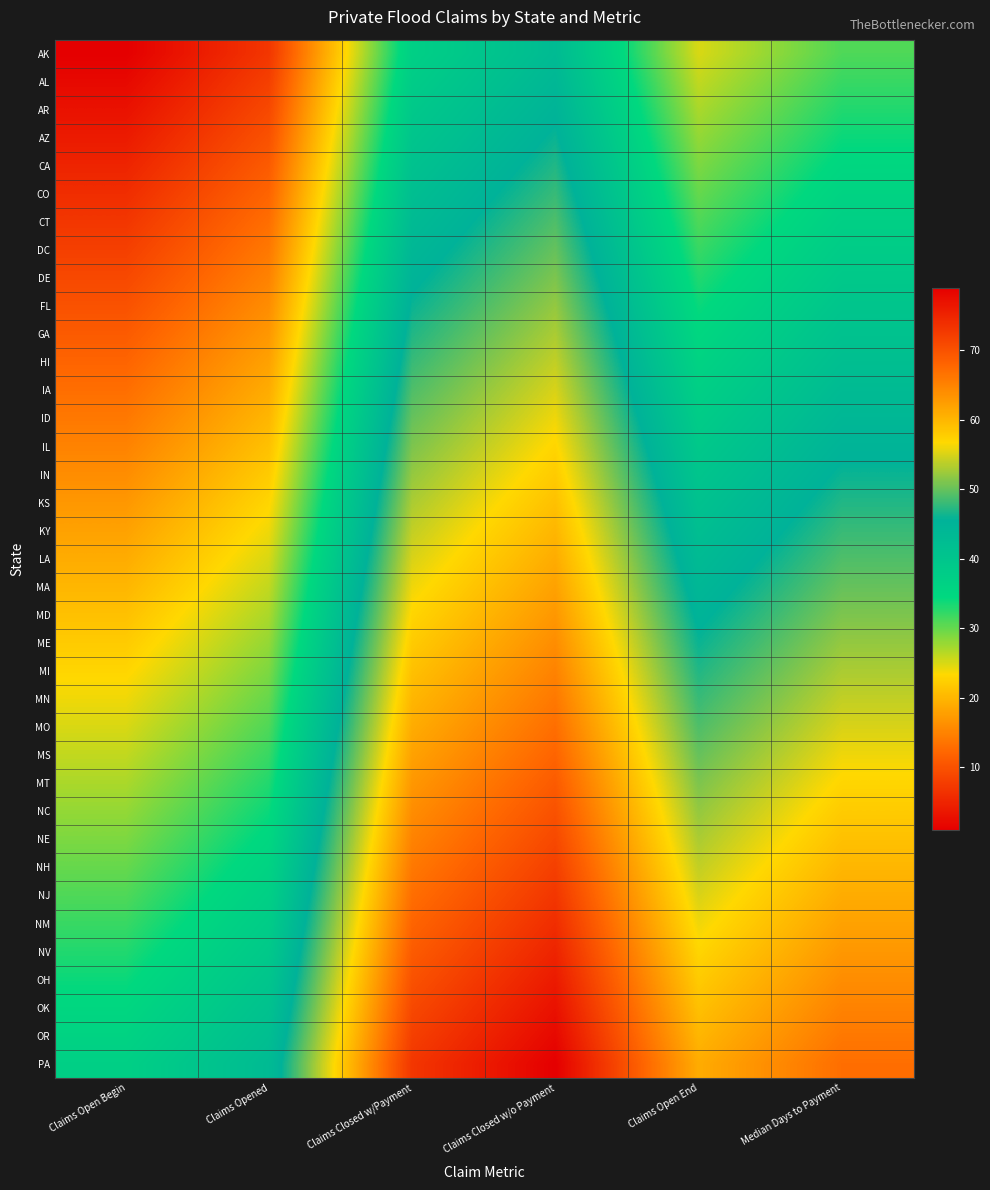

How many categories are shown in the chart?

6